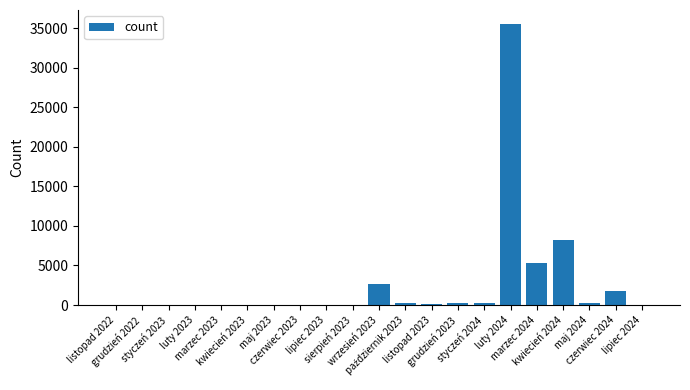

What is the sum of all values?

54945